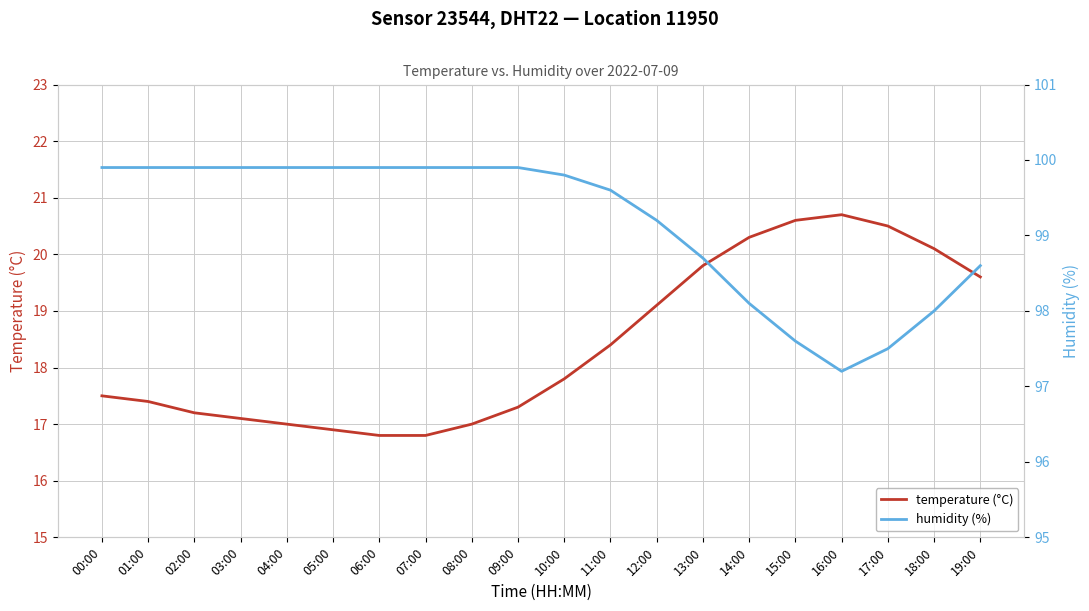

Is it true that temperature (°C) equals 20.6 at 15:00?

True